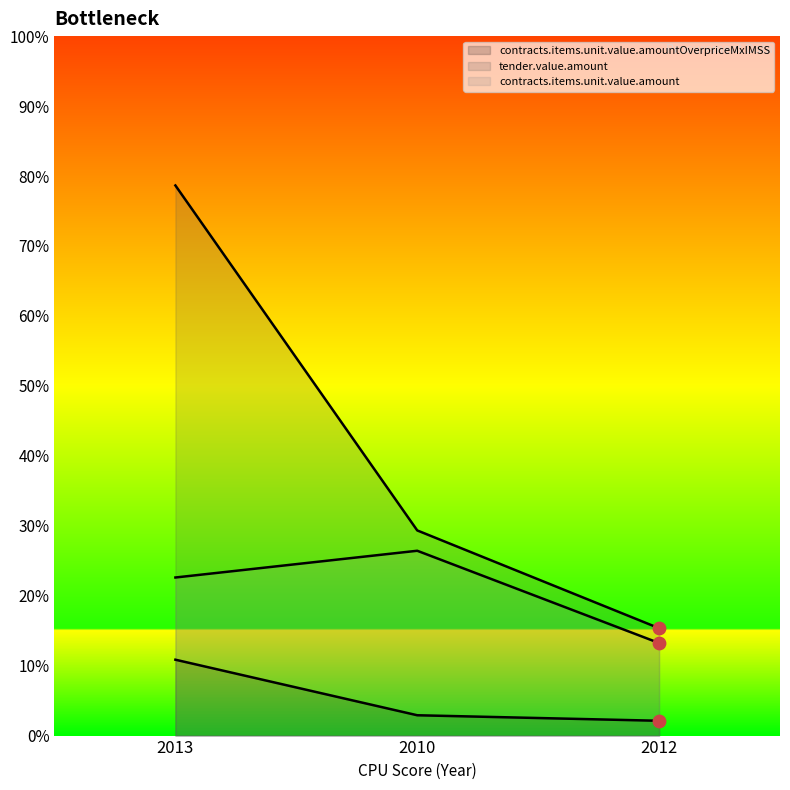

Which series contains the lowest Y value?

contracts.items.unit.value.amountOverpriceMxIMSS